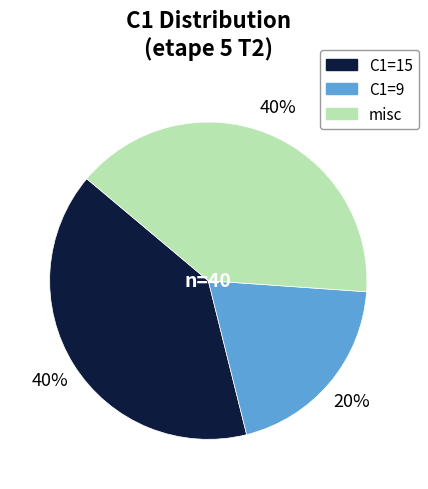

Is it true that misc is 28% of the pie?

False